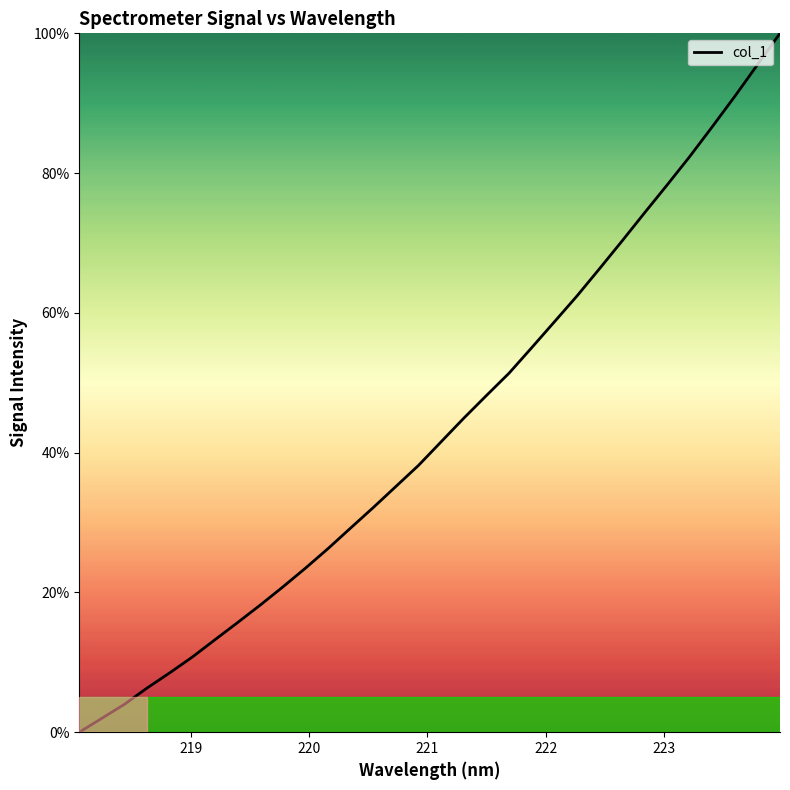

Does the chart have visible grid lines?

No